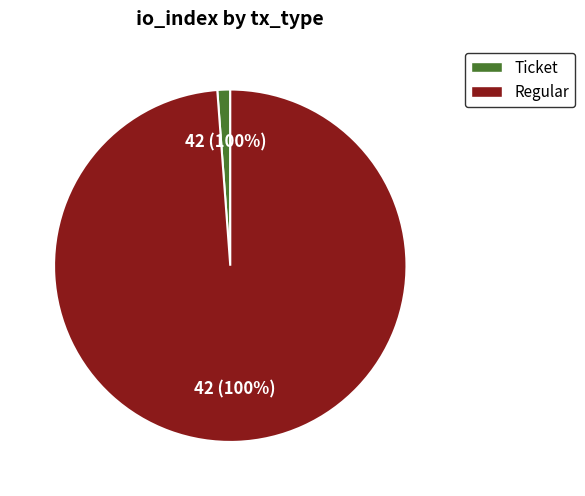

Which slice represents more than half of the pie?

Regular